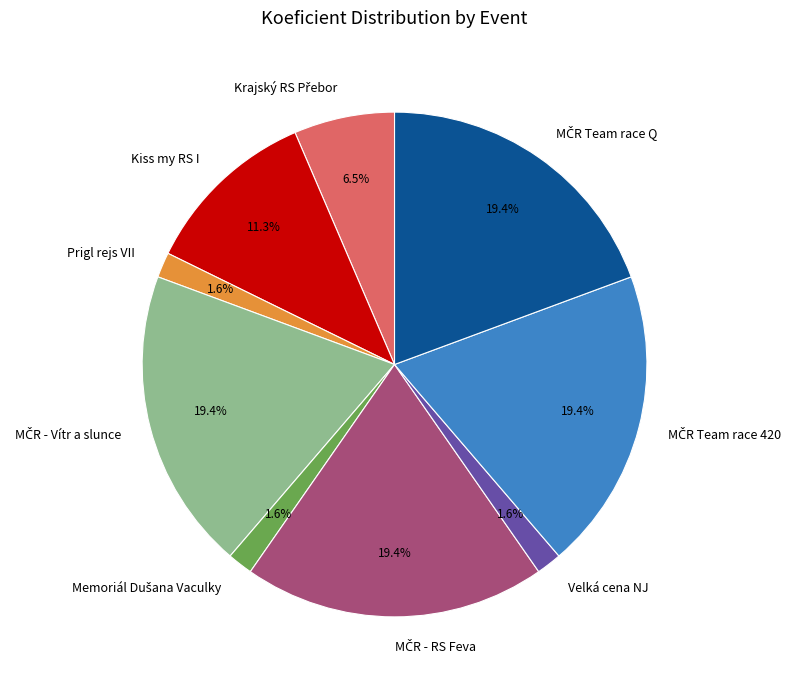

How many segments does this pie chart have?

9